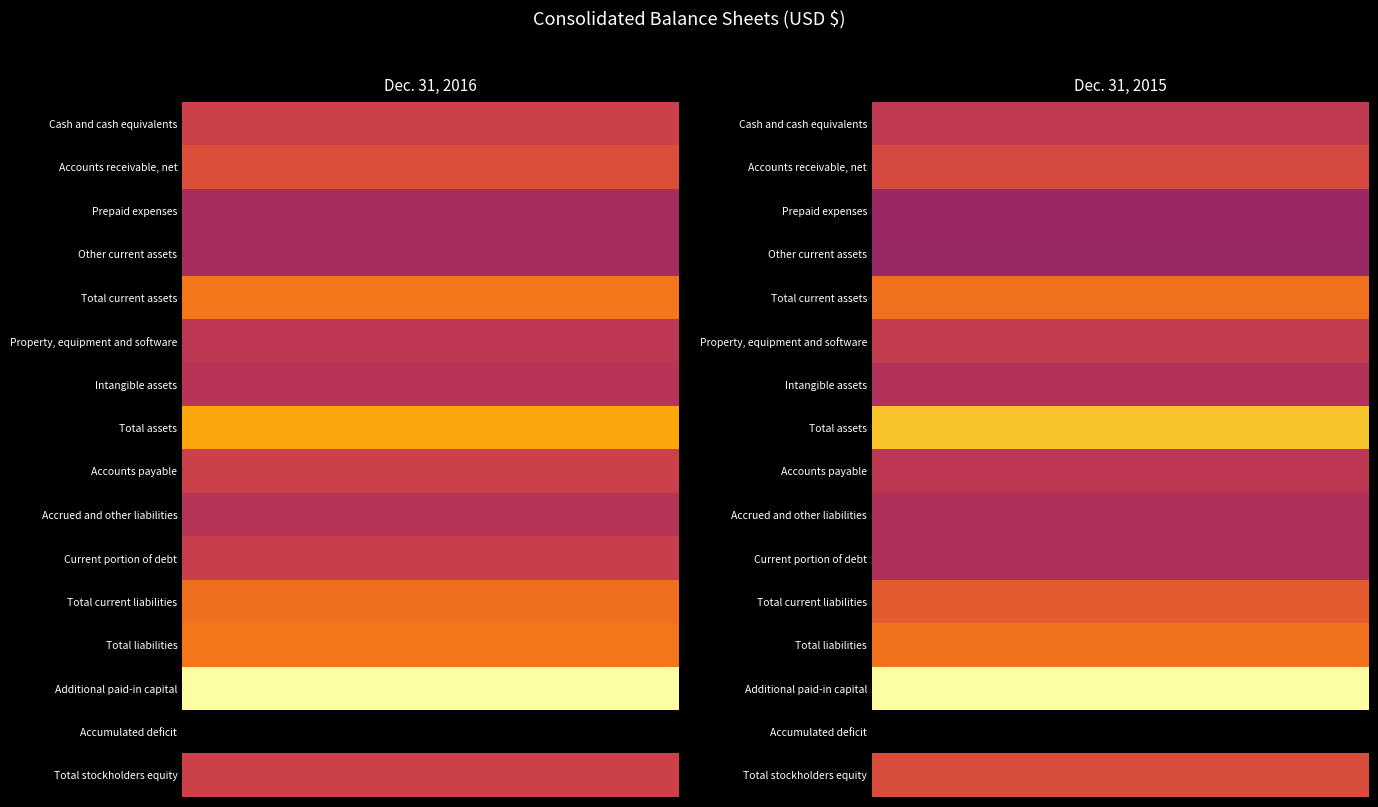

What is the smallest value displayed?

-385026000